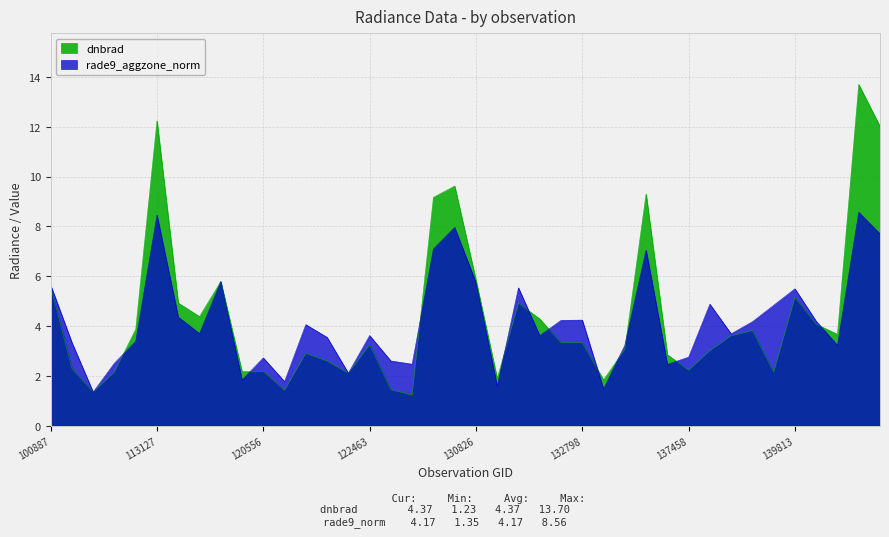

At 138230, list the series in order from largest to smallest.

rade9_aggzone_norm, dnbrad